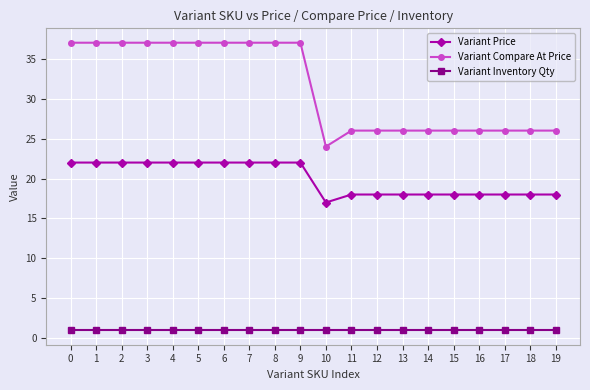

Is the value of Variant Price at 4 greater than the value of Variant Compare At Price at 6?

No